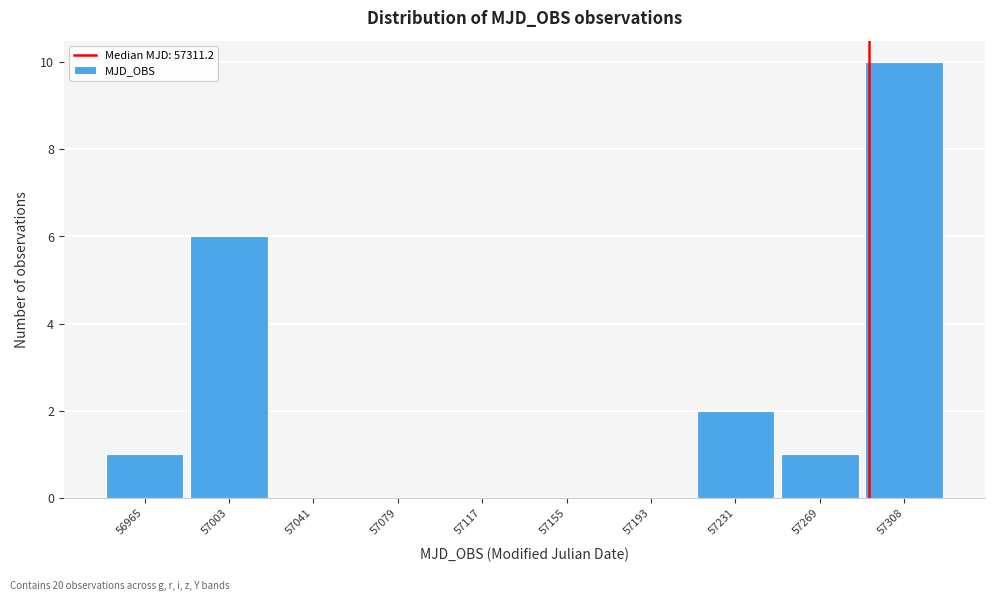

Reading left to right, transcribe all the data shown in this chart.

56965=1	57003=6	57041=0	57079=0	57117=0	57155=0	57193=0	57231=2	57269=1	57308=10